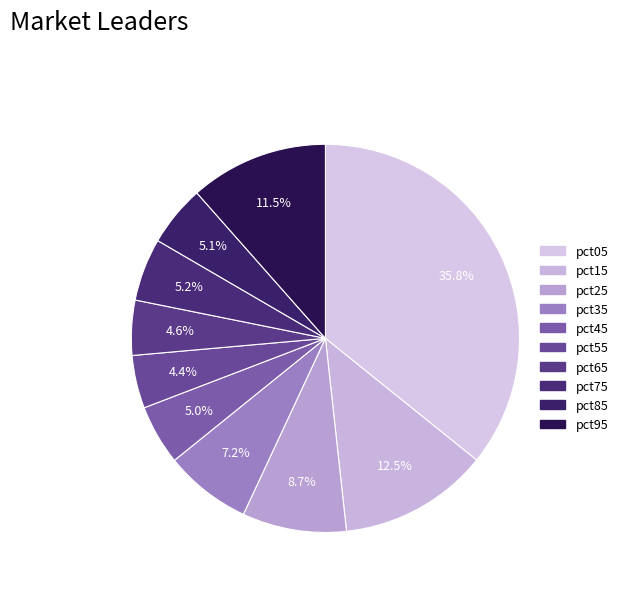

To the nearest percent, what is the average slice percentage?

10%